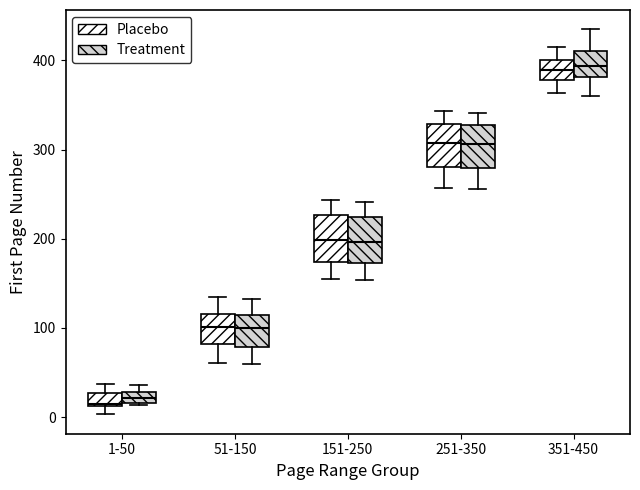

Where does the upper whisker of the box for 251-350 (Treatment) end on the y-axis? The values are not printed on the chart, so give them approximately, as read against the axis.

340